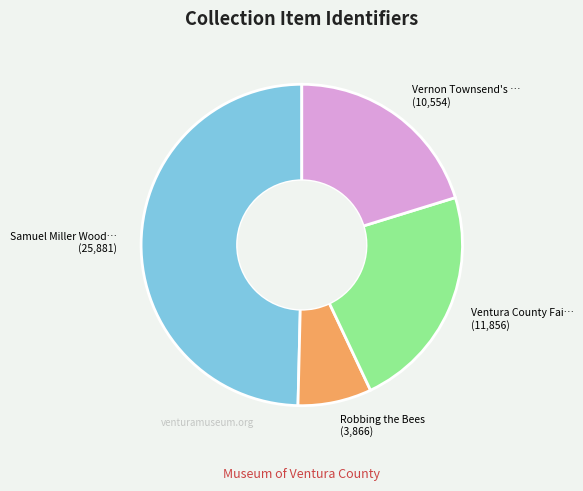

Is there a majority slice in this chart?

No